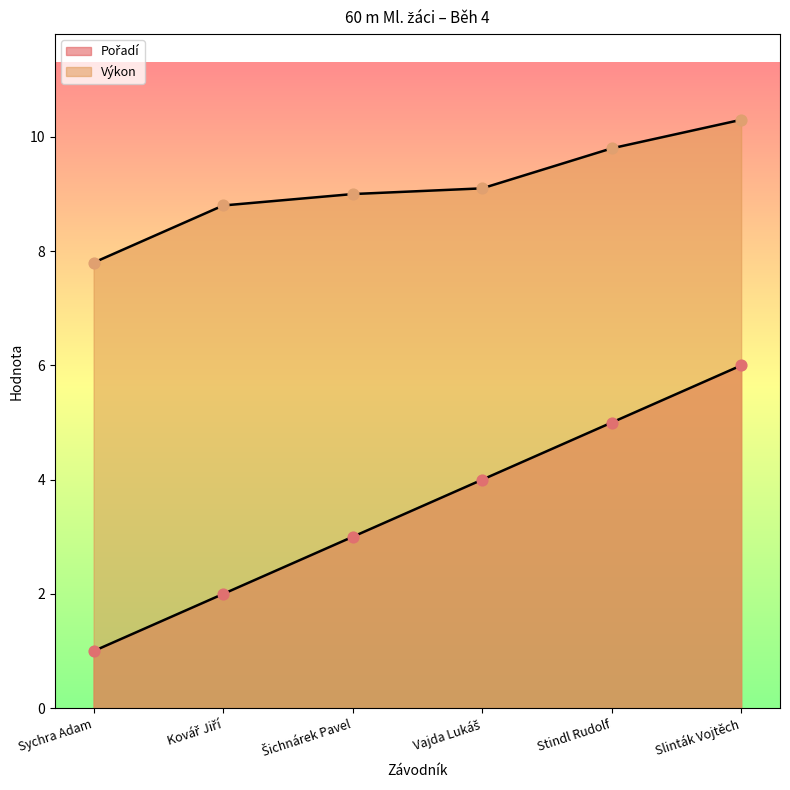

What are all the series names shown in the legend?

Pořadí, Výkon